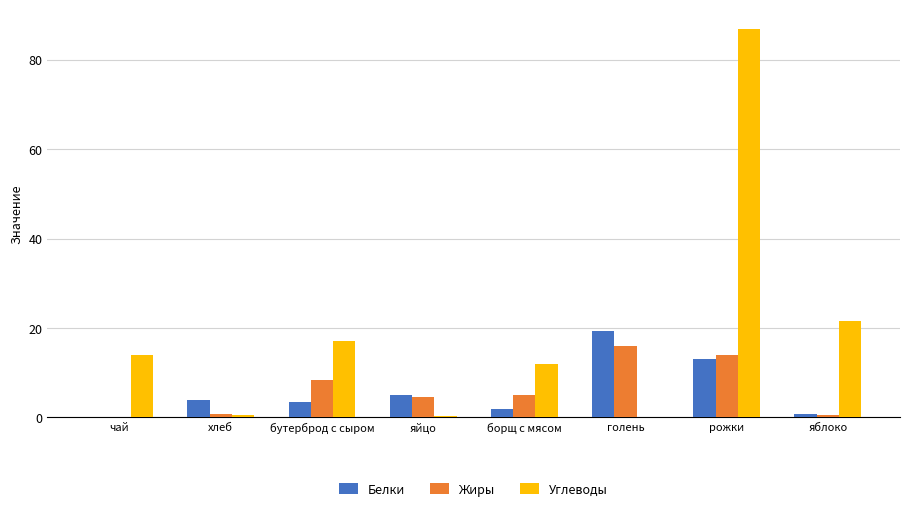

Which series has the largest range (max minus min)?

Углеводы